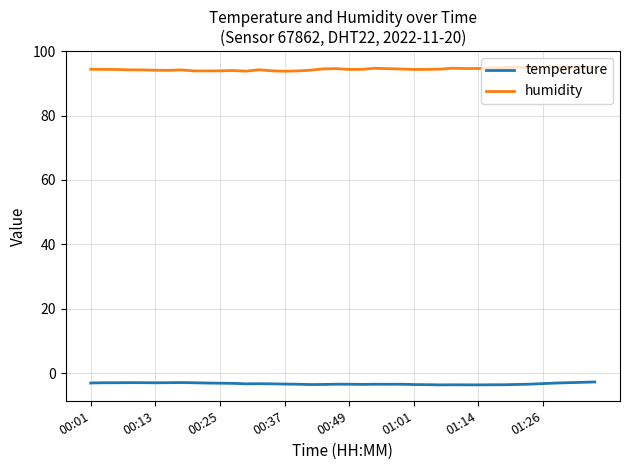

True or false: temperature and humidity cross at least once.

False